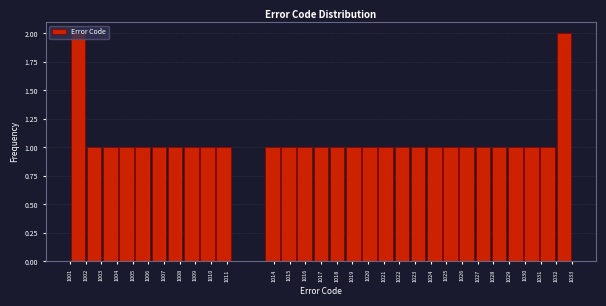

What is the height of the bar covering 1001.0 to 1002.0 on the x-axis? Neither the bar edges nor the heights are printed on the chart, so give them approximately, as read against the axes.

2